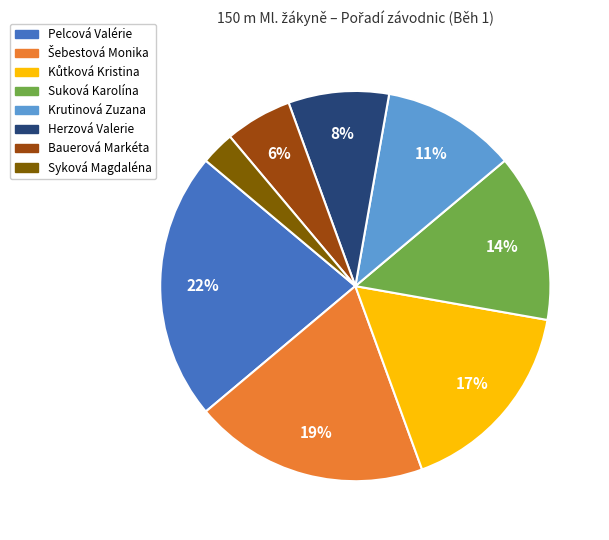

Which slice is the smallest?

Syková Magdaléna